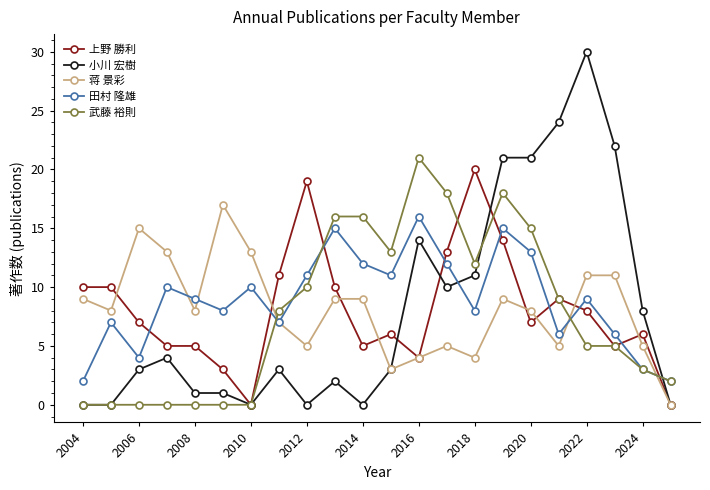

In 田村 隆雄, how many points are higher than both neighbors (excluding endpoints)?

7